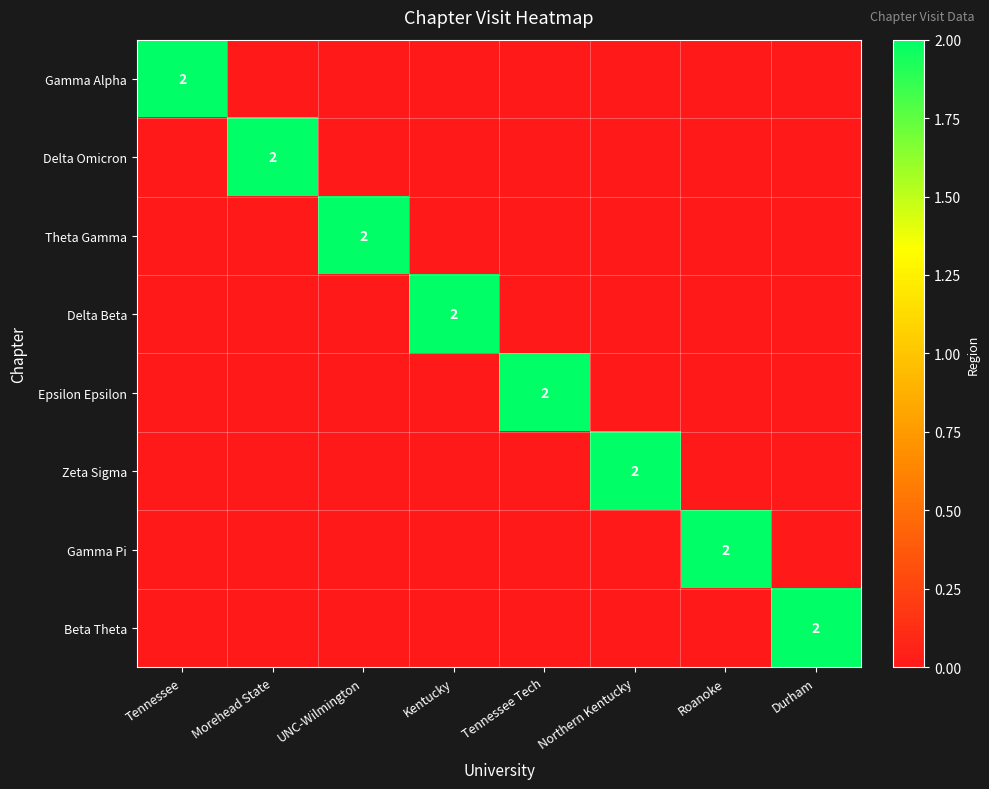

The value of Delta Beta at Kentucky is 1. True or false?

False